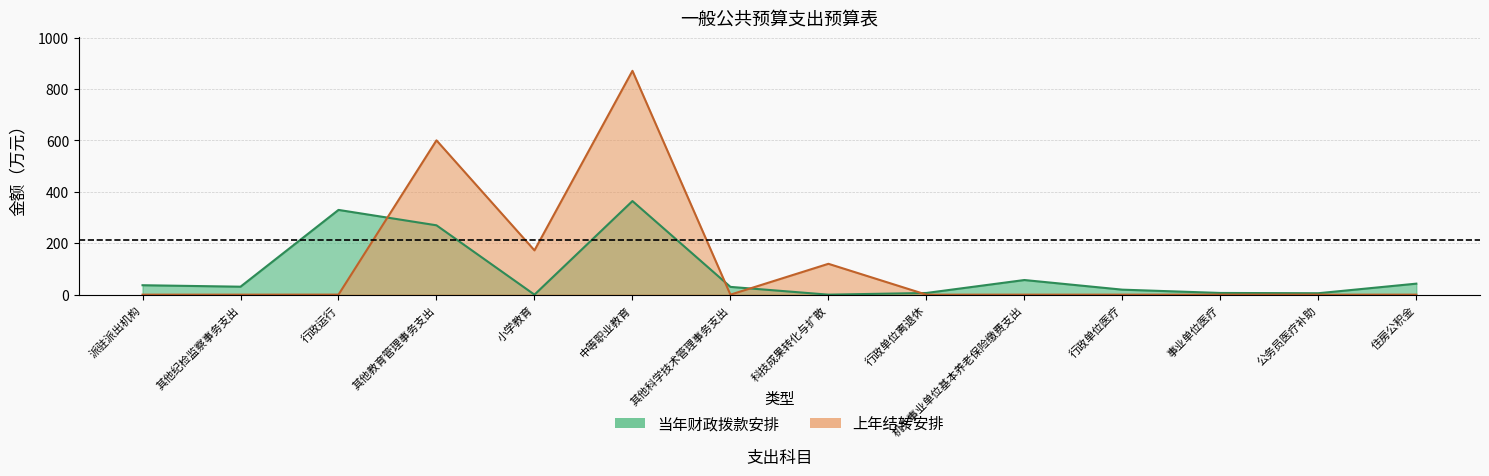

Reading left to right, list all the values displayed in this chart.

当年财政拨款安排: 派驻派出机构=36.7	其他纪检监察事务支出=31.0	行政运行=329.6	其他教育管理事务支出=269.7	小学教育=0.0	中等职业教育=364.0	其他科学技术管理事务支出=30.2	科技成果转化与扩散=0.0	行政单位离退休=6.6	机关事业单位基本养老保险缴费支出=56.9	行政单位医疗=19.4	事业单位医疗=6.6	公务员医疗补助=5.5	住房公积金=42.8
上年结转安排: 派驻派出机构=0.0	其他纪检监察事务支出=0.0	行政运行=0.2	其他教育管理事务支出=600.2	小学教育=172.3	中等职业教育=870.5	其他科学技术管理事务支出=0.0	科技成果转化与扩散=120.0	行政单位离退休=0.0	机关事业单位基本养老保险缴费支出=0.0	行政单位医疗=0.0	事业单位医疗=0.0	公务员医疗补助=0.0	住房公积金=0.0